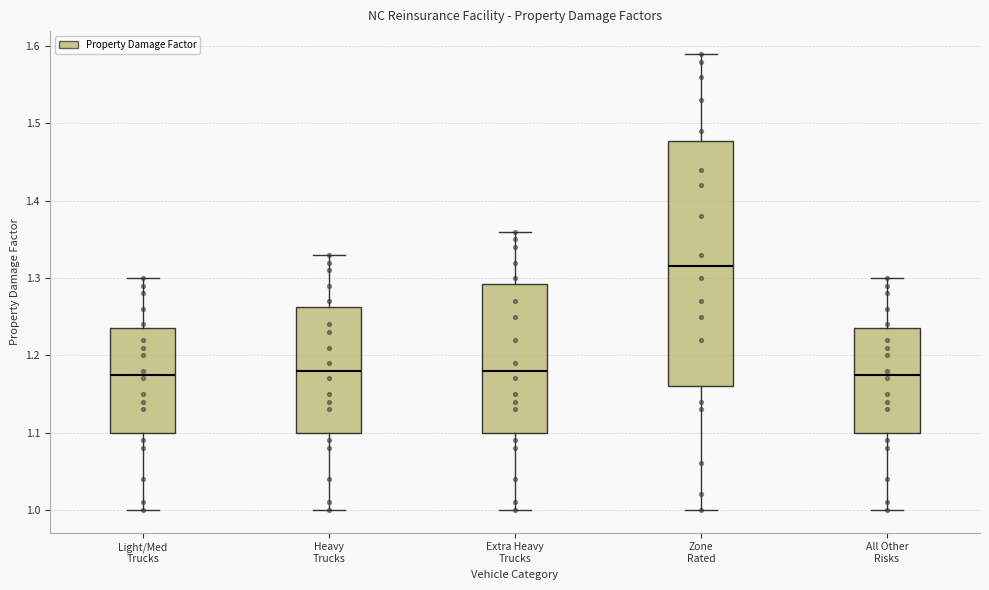

Comparing the boxes themselves (not the whiskers), which one is the tallest?

Zone Rated